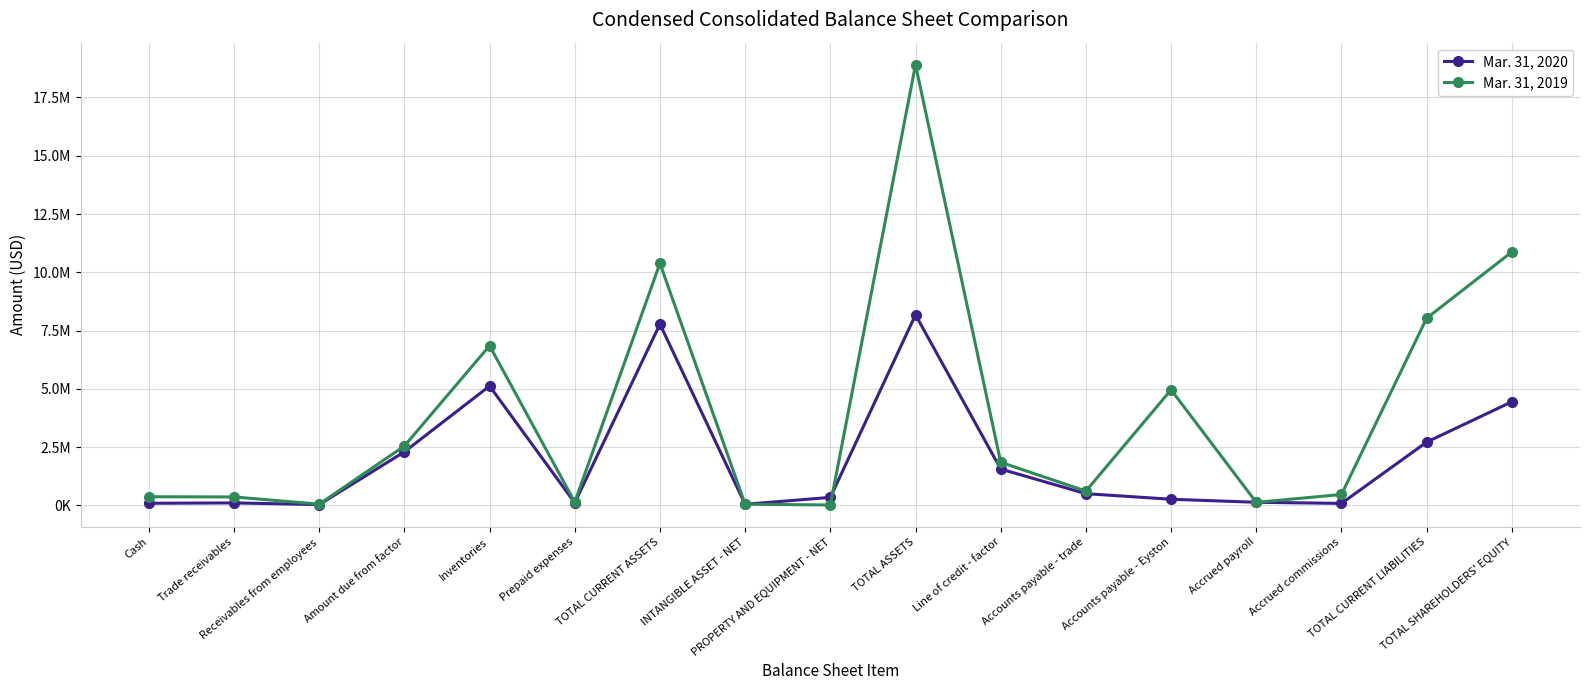

At which category is the sum across all series the highest?

TOTAL ASSETS